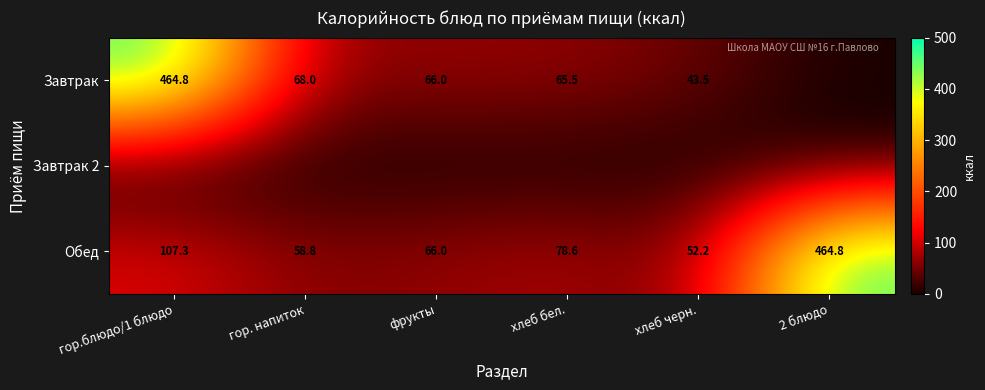

List the labels in order of Обед value, smallest first.

хлеб черн., гор. напиток, фрукты, хлеб бел., гор.блюдо/1 блюдо, 2 блюдо